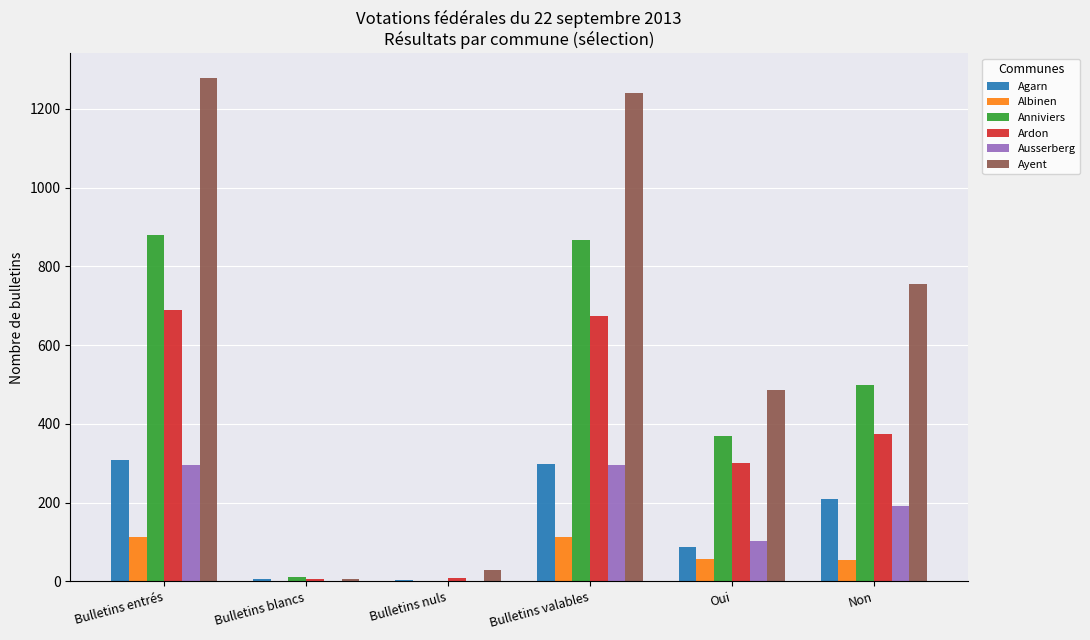

Is the value of Ausserberg at Non greater than the value of Albinen at Bulletins entrés?

Yes